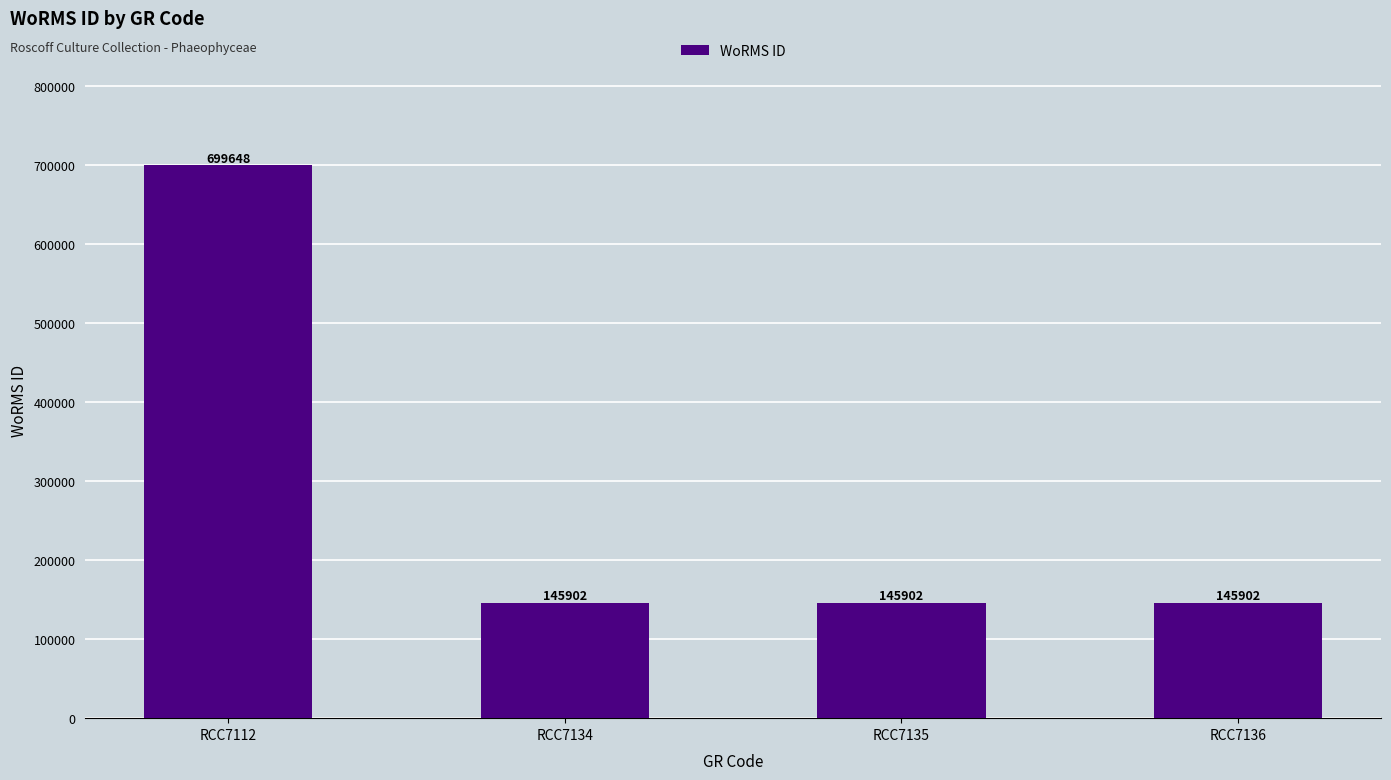

What is the difference between the maximum and minimum values?

553746